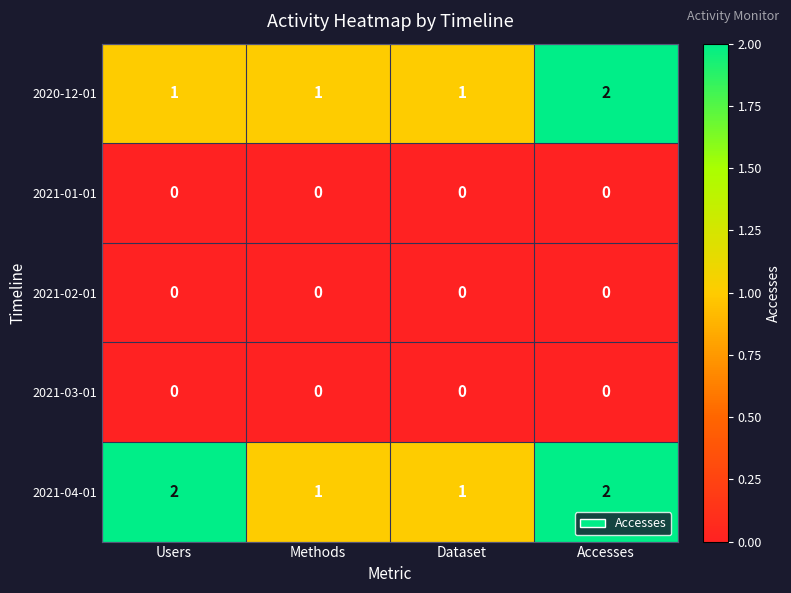

How many series are shown in this chart?

5